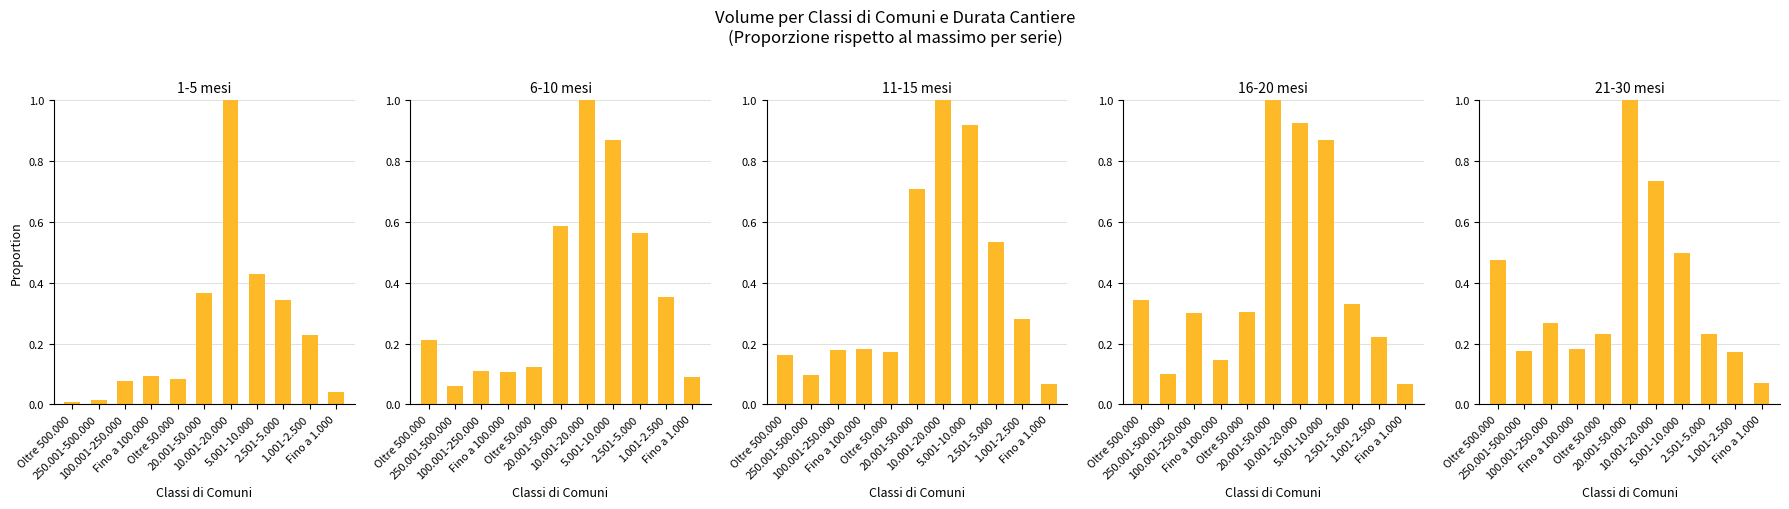

Which has a higher value, Fino a 100.000 or Oltre 50.000?

Fino a 100.000